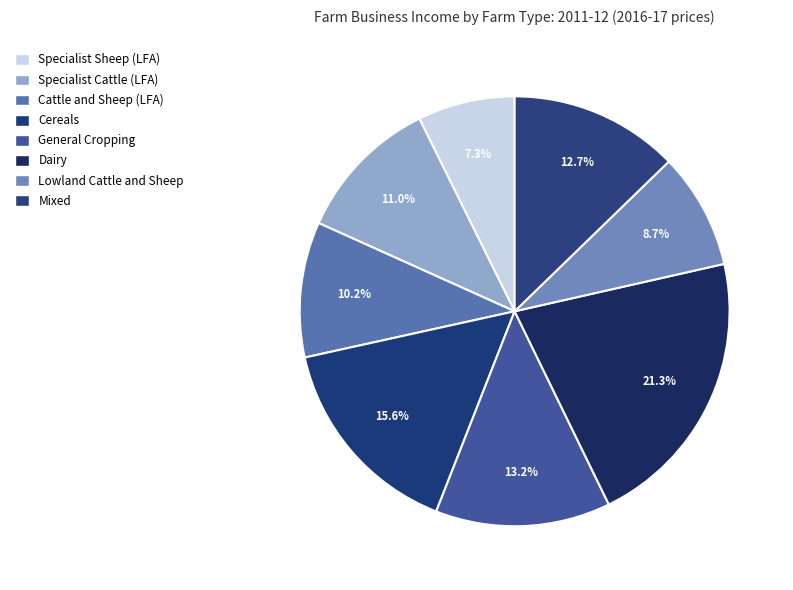

Rank the categories by value from lowest to highest.

Specialist Sheep (LFA), Lowland Cattle and Sheep, Cattle and Sheep (LFA), Specialist Cattle (LFA), Mixed, General Cropping, Cereals, Dairy